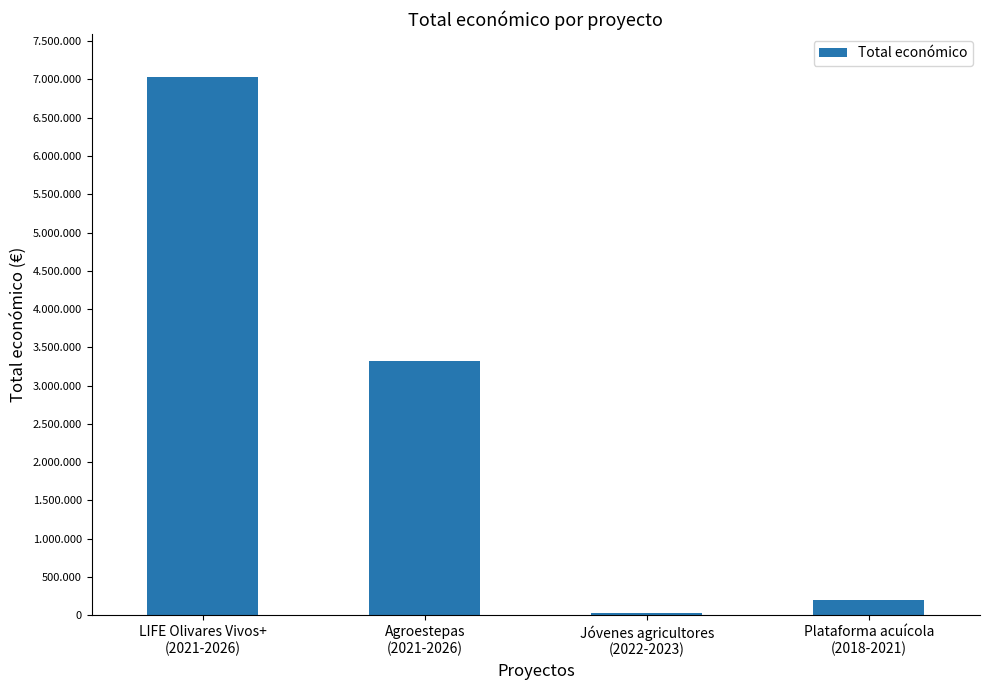

Reading left to right, list all the values displayed in this chart.

7031291	3315951	32242	193727